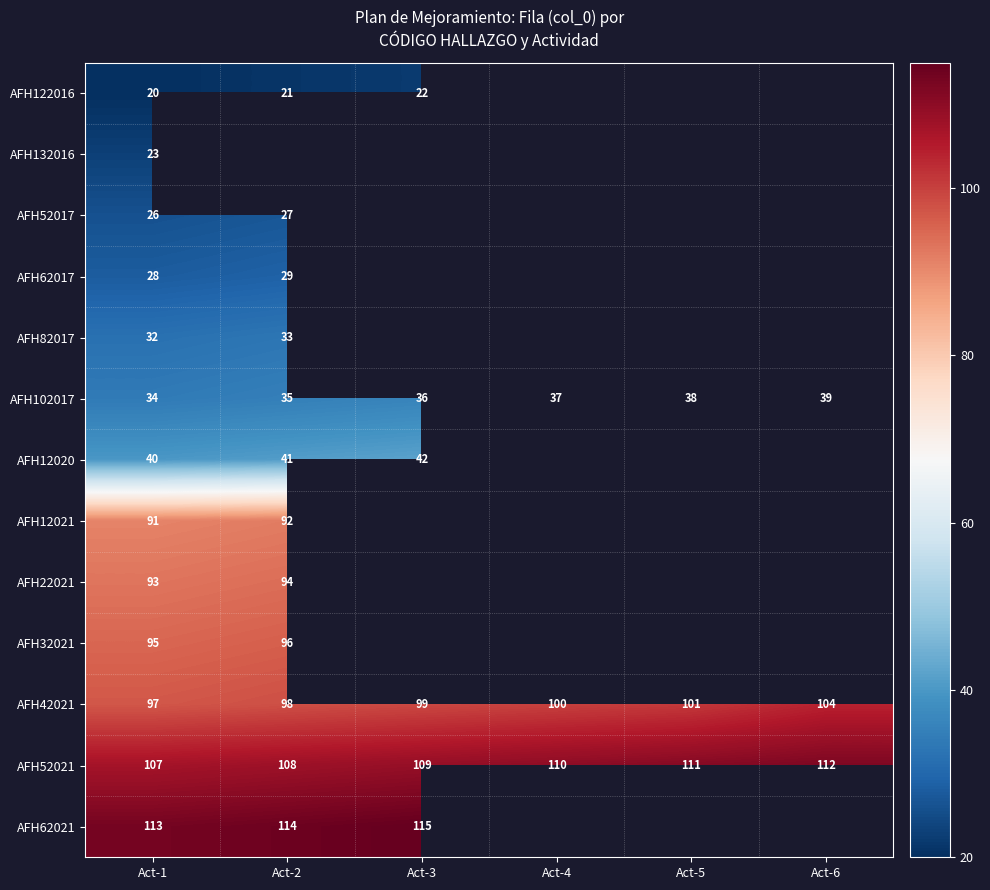

What is the minimum value for AFH102017?

34